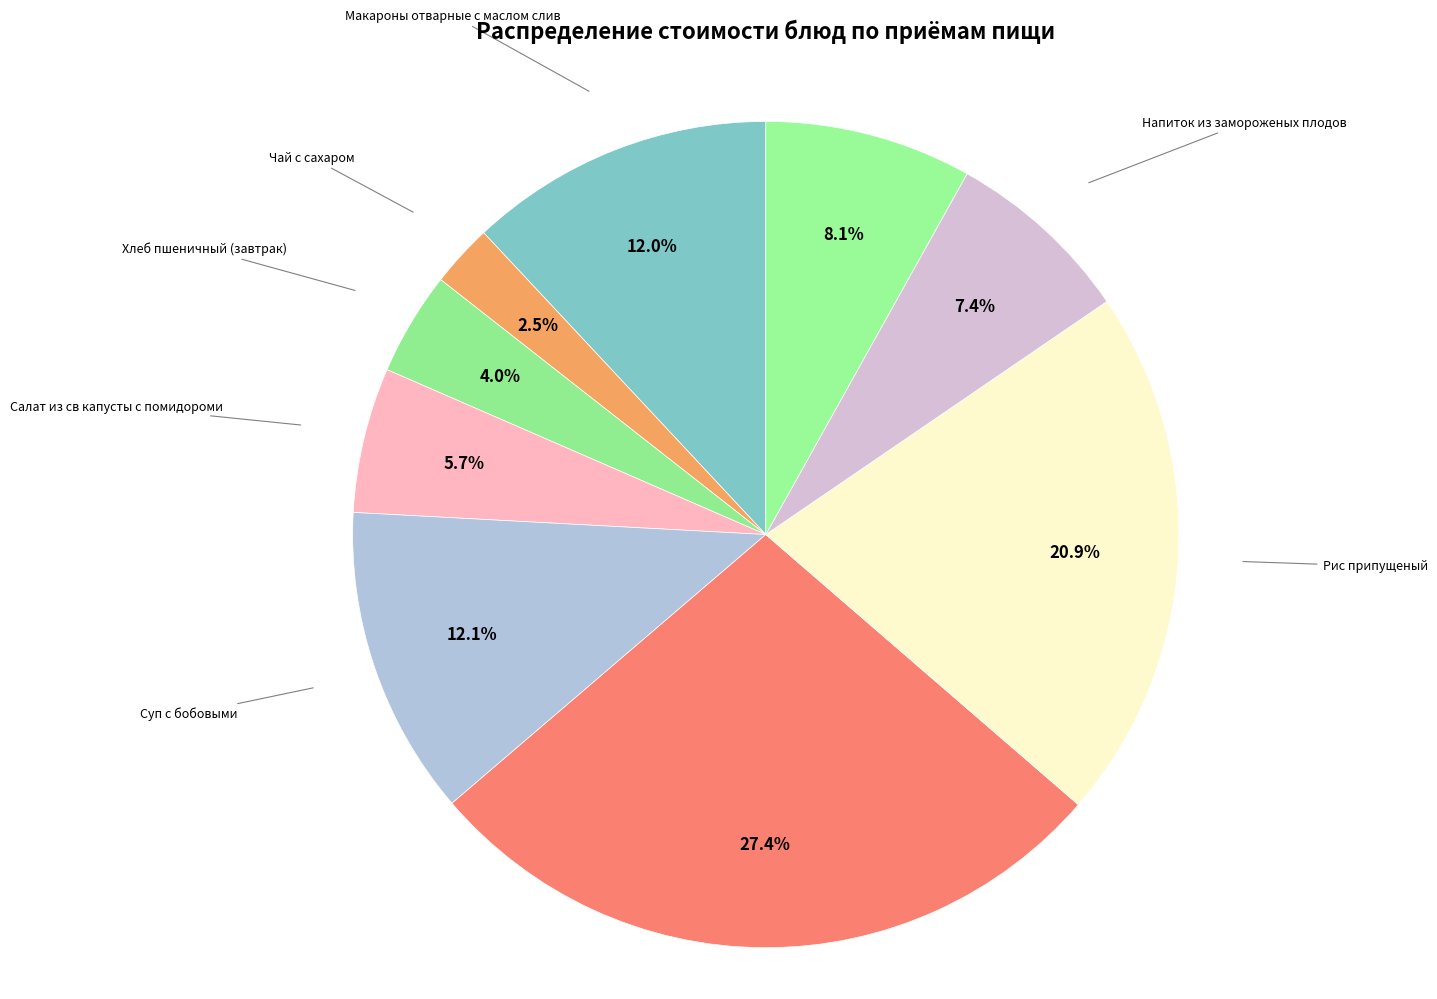

Count the number of slices in the pie.

9